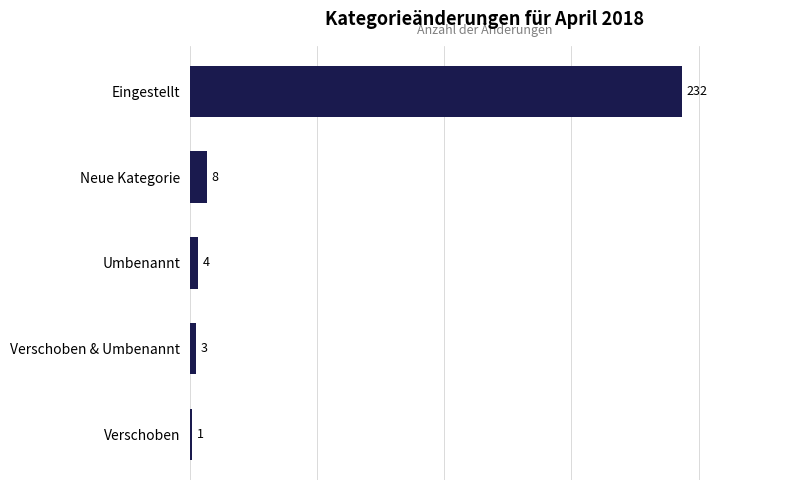

What position from the top is Verschoben?

5